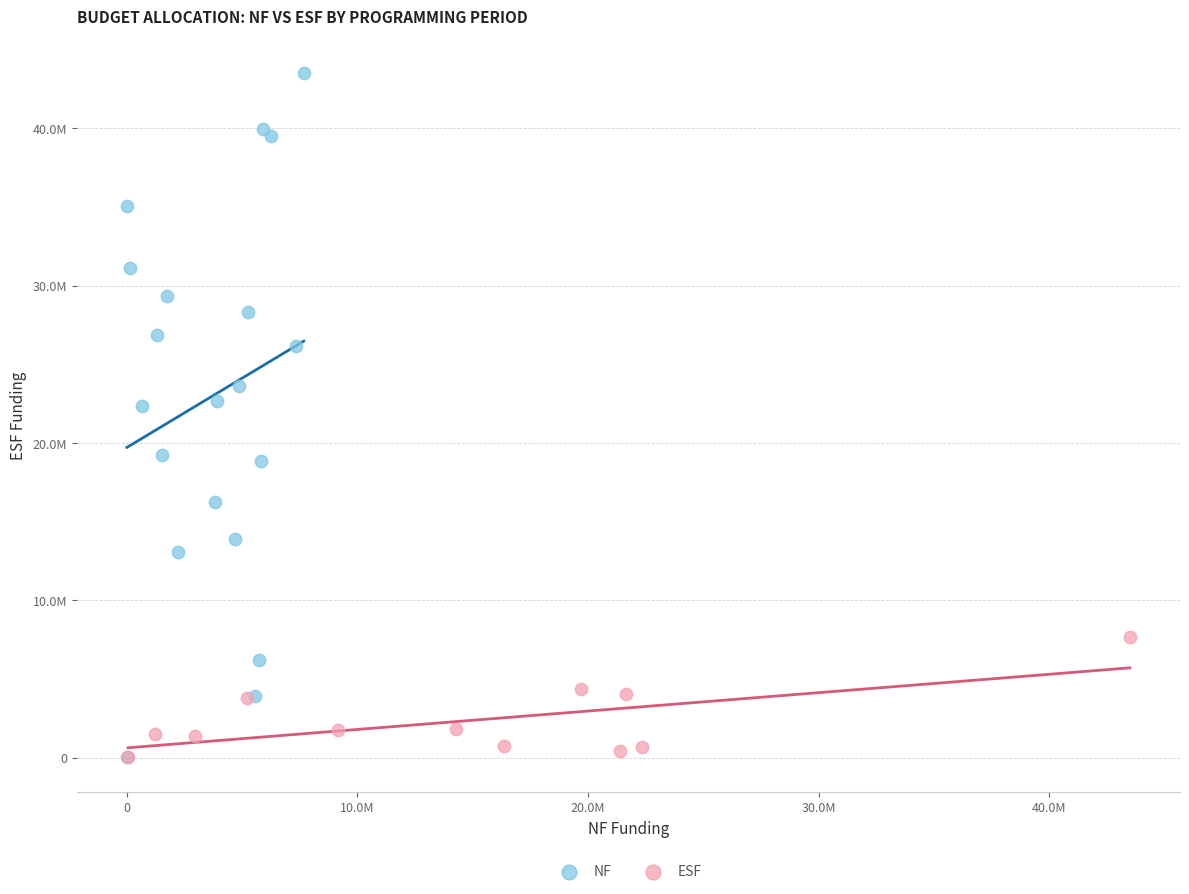

What are all the series names shown in the legend?

NF, ESF